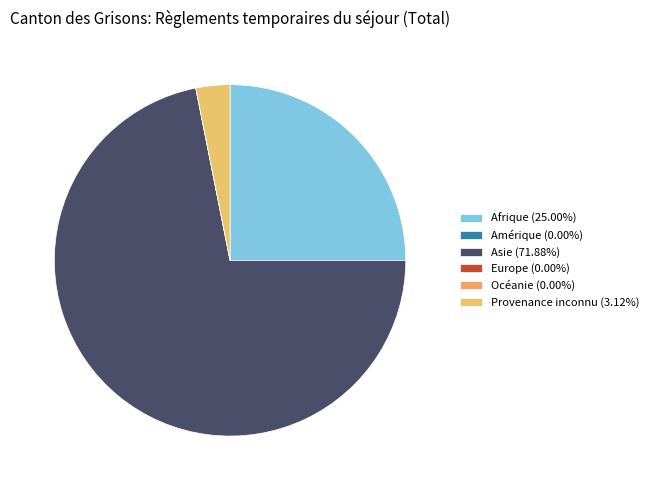

Rank the categories by value from highest to lowest.

Asie, Afrique, Provenance inconnu, Amérique, Europe, Océanie